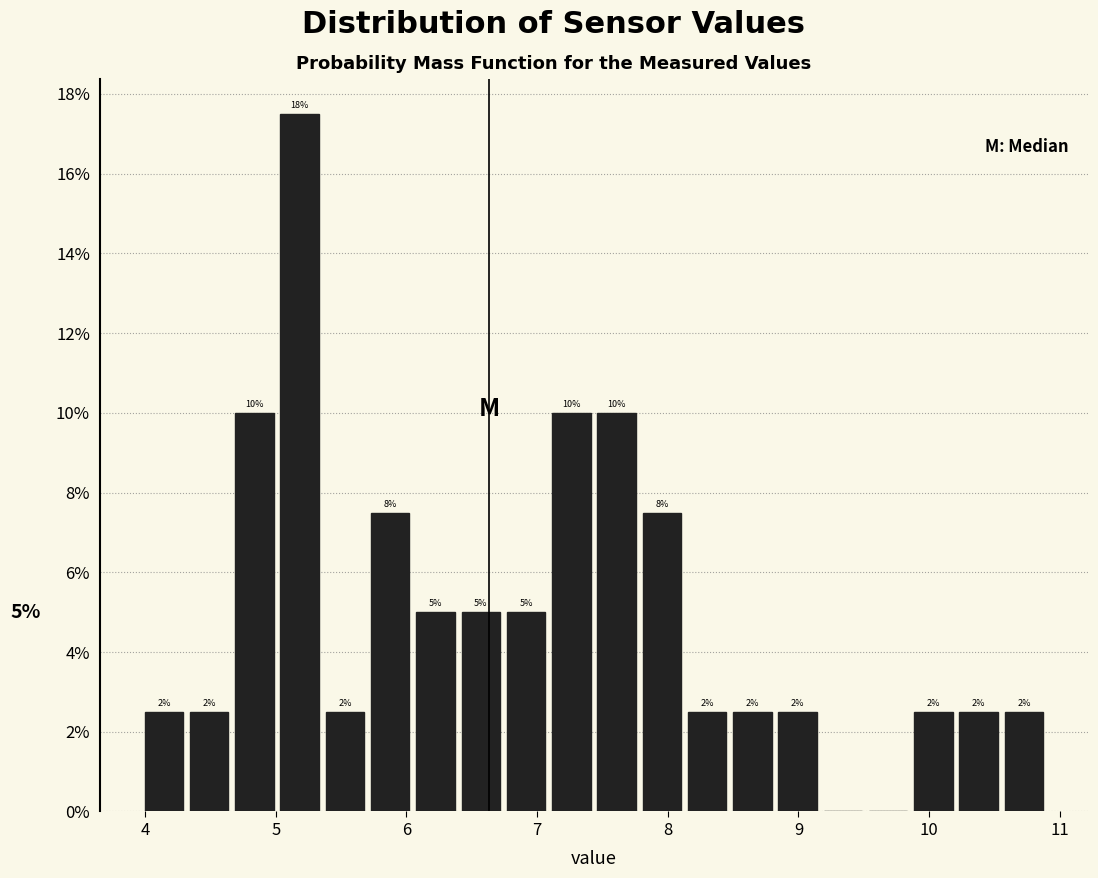

Read against the x-axis, roughly where is the centre of the tallest bar?

5.2